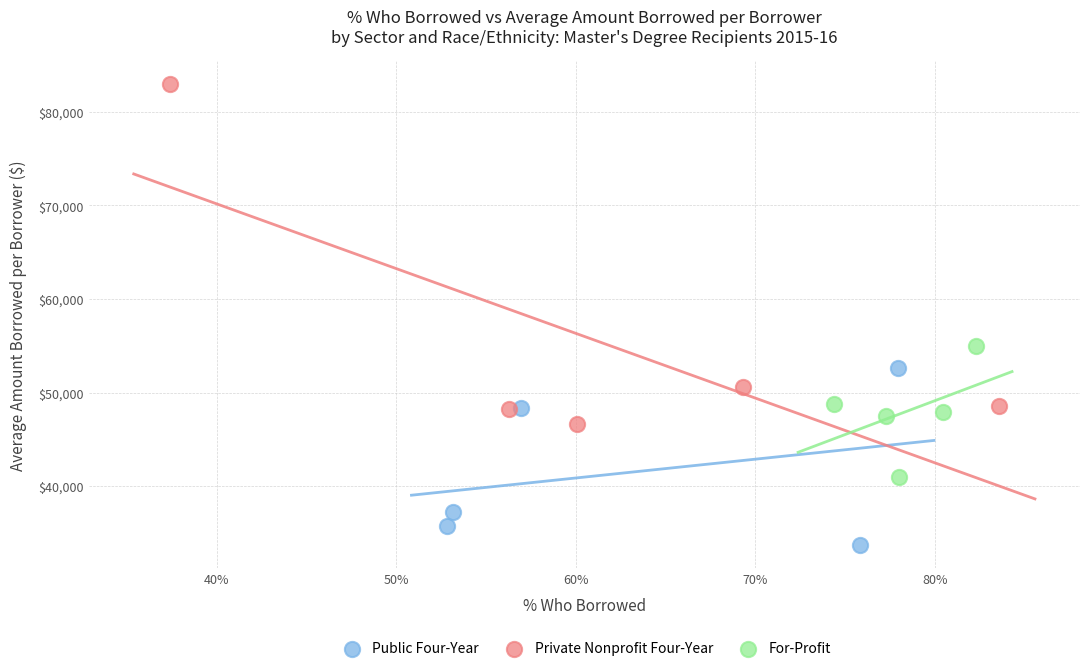

What are all the series names shown in the legend?

Public Four-Year, Private Nonprofit Four-Year, For-Profit